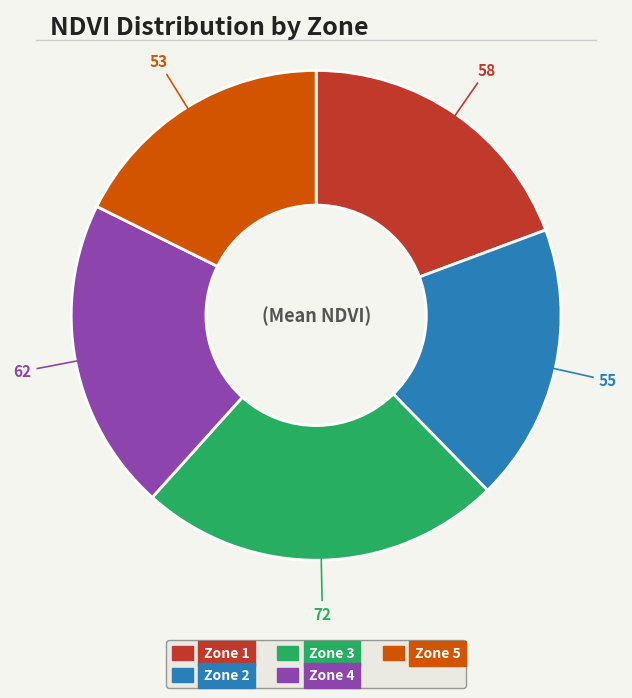

Count the number of slices in the pie.

5